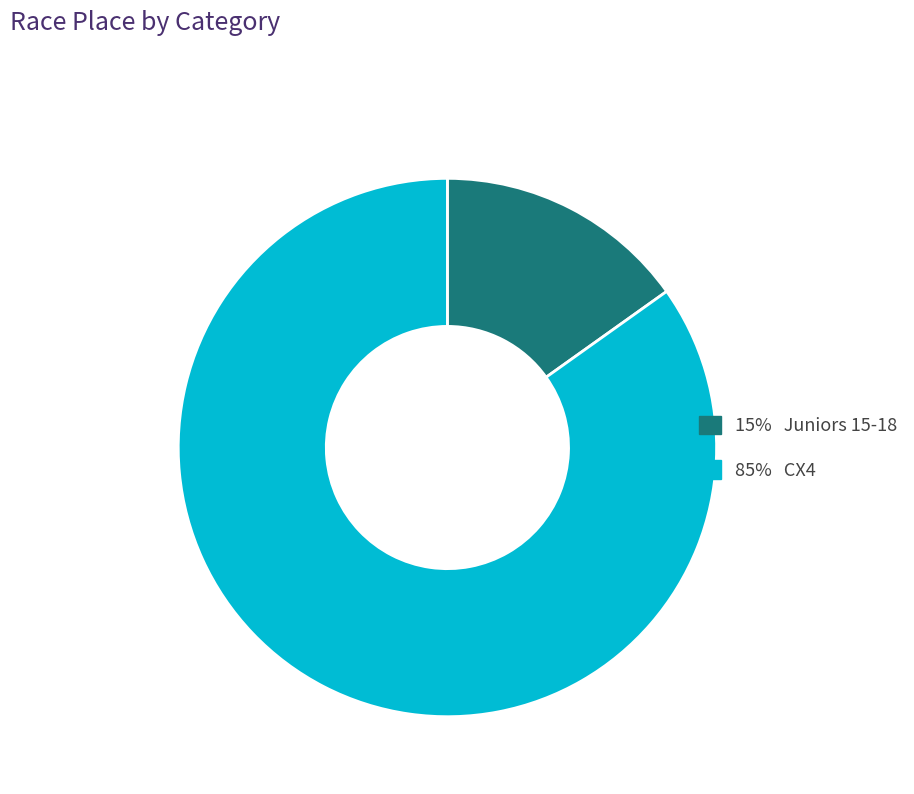

Does any single category account for the majority?

Yes